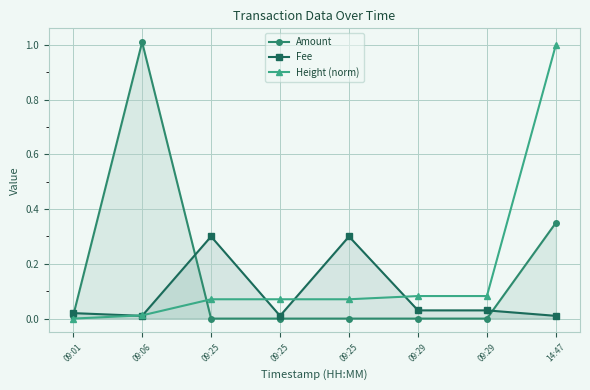

Reading left to right, extract all data points from this chart.

Amount: 0.0	1.0	0.0	0.0	0.0	0.0	0.0	0.3
Fee: 0.0	0.0	0.3	0.0	0.3	0.0	0.0	0.0
Height (norm): 0.0	0.0	0.1	0.1	0.1	0.1	0.1	1.0